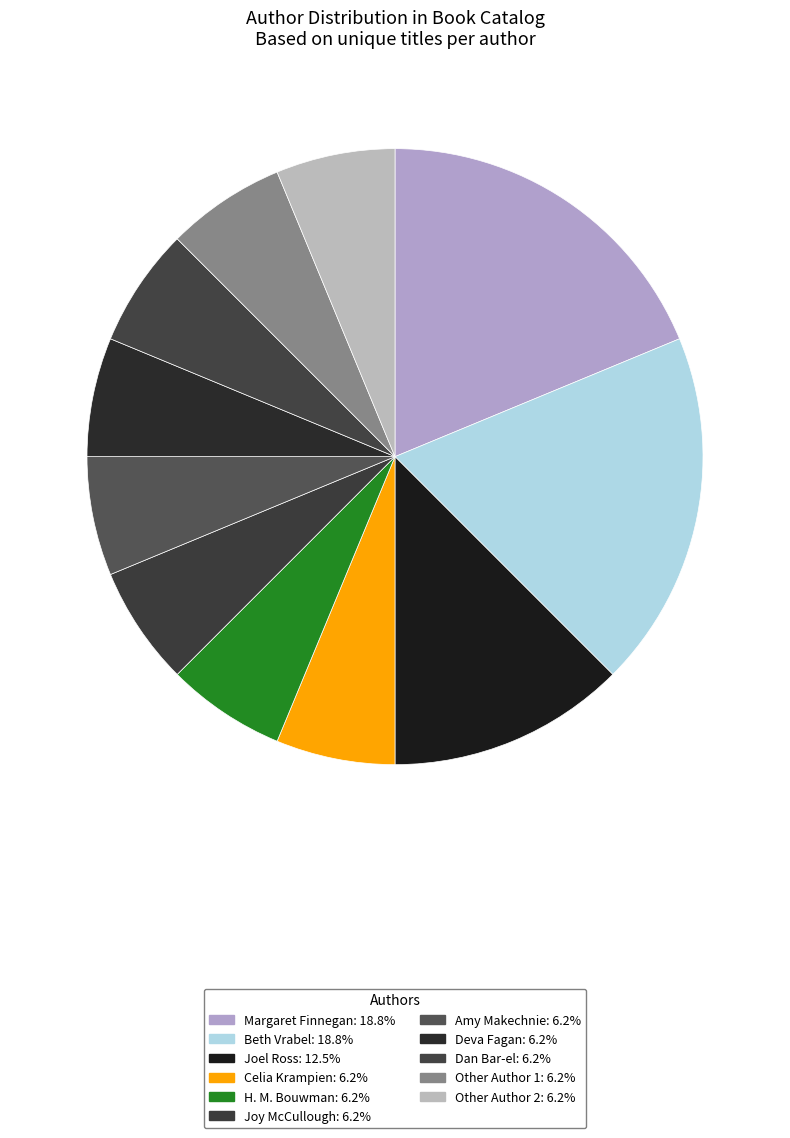

Which category has the smallest portion of the pie?

Celia Krampien